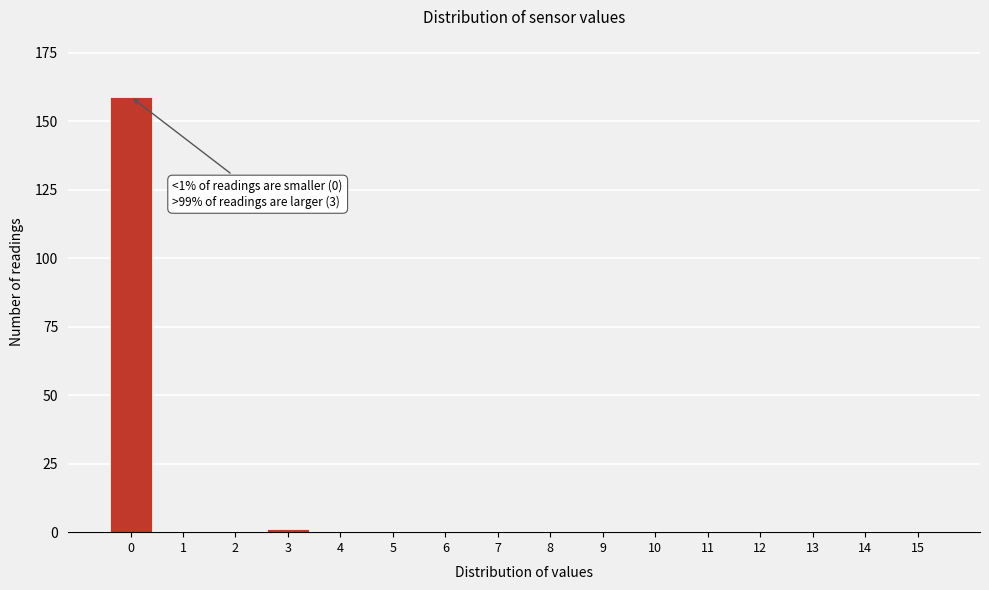

Reading left to right, transcribe all the data shown in this chart.

0=159	1=0	2=0	3=1	4=0	5=0	6=0	7=0	8=0	9=0	10=0	11=0	12=0	13=0	14=0	15=0